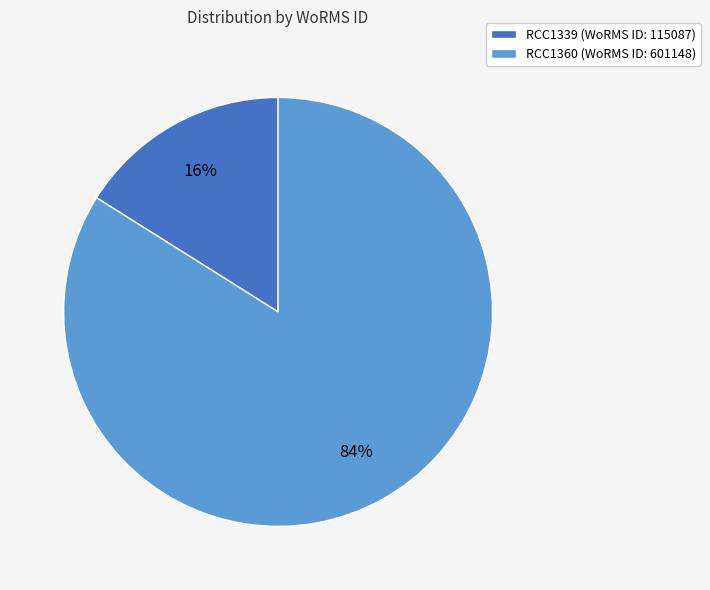

Is the sum of RCC1339 and RCC1360 greater than half?

Yes